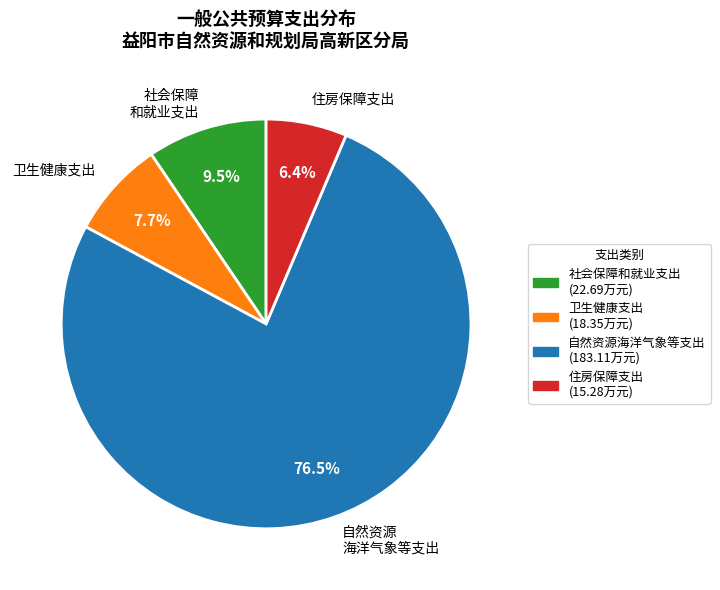

True or false: 住房保障支出 accounts for 6% of the total.

True